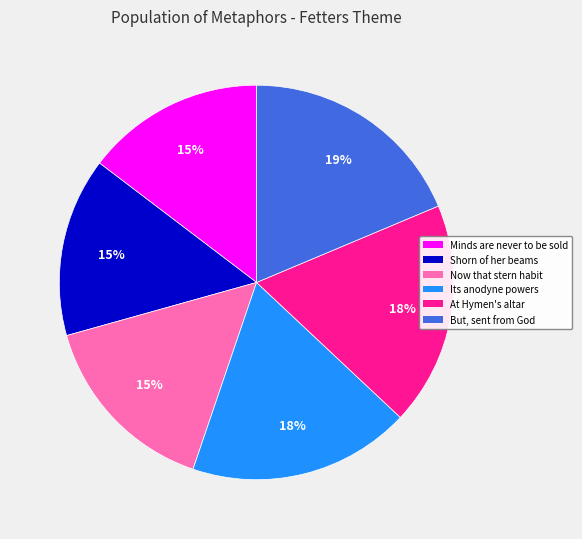

To the nearest percent, what is the difference between the largest and smallest slice percentages?

4%